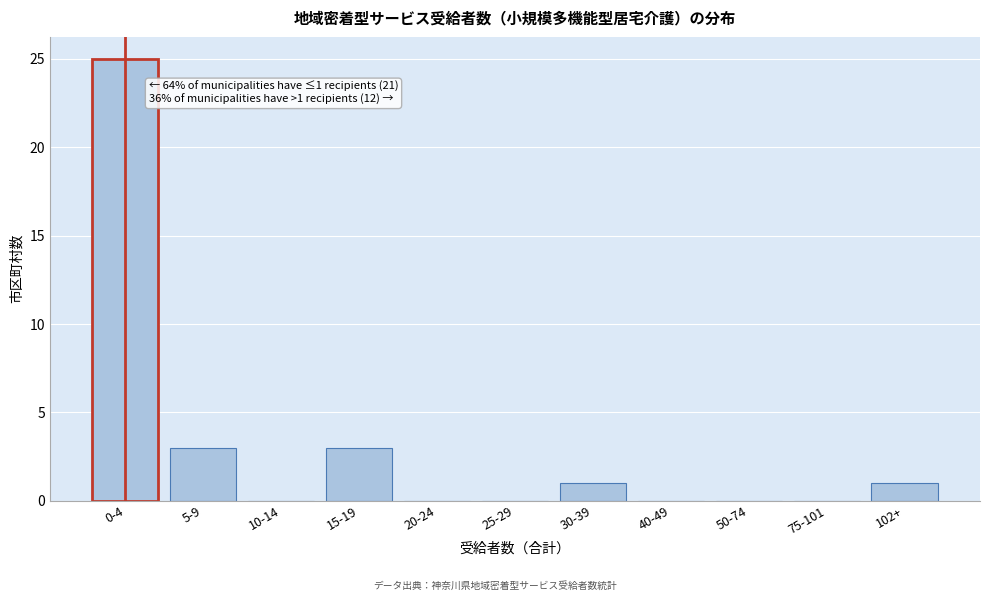

Reading right to left, extract all data points from this chart.

102+=1	75-101=0	50-74=0	40-49=0	30-39=1	25-29=0	20-24=0	15-19=3	10-14=0	5-9=3	0-4=25